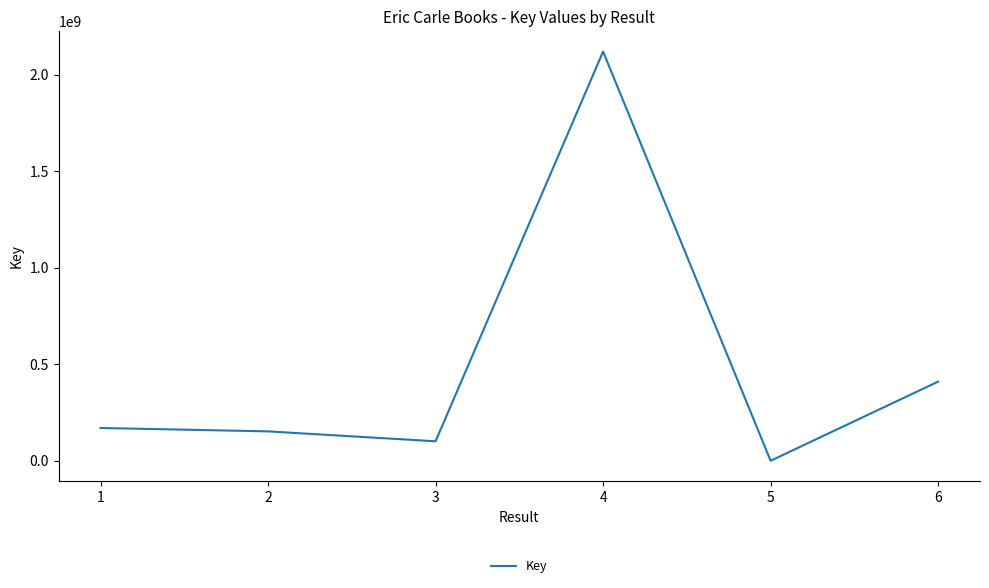

At which category does the data reach its first local valley?

3